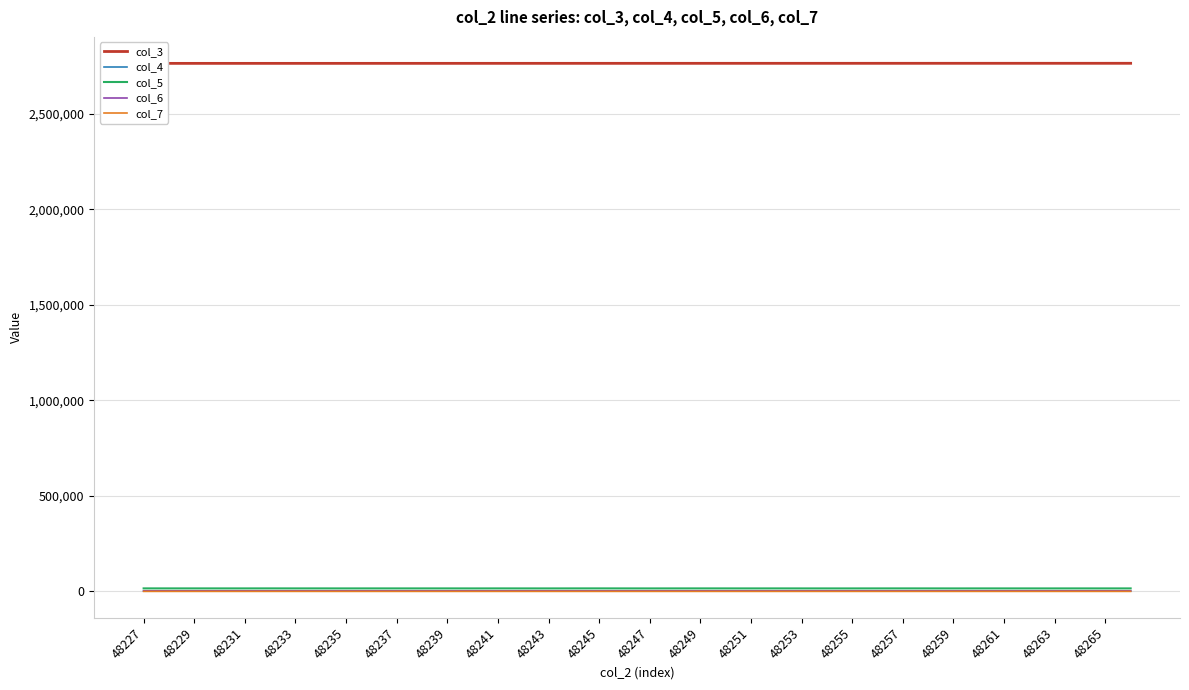

What is the approximate value of col_3 at 39, to the nearest 10?

2763230